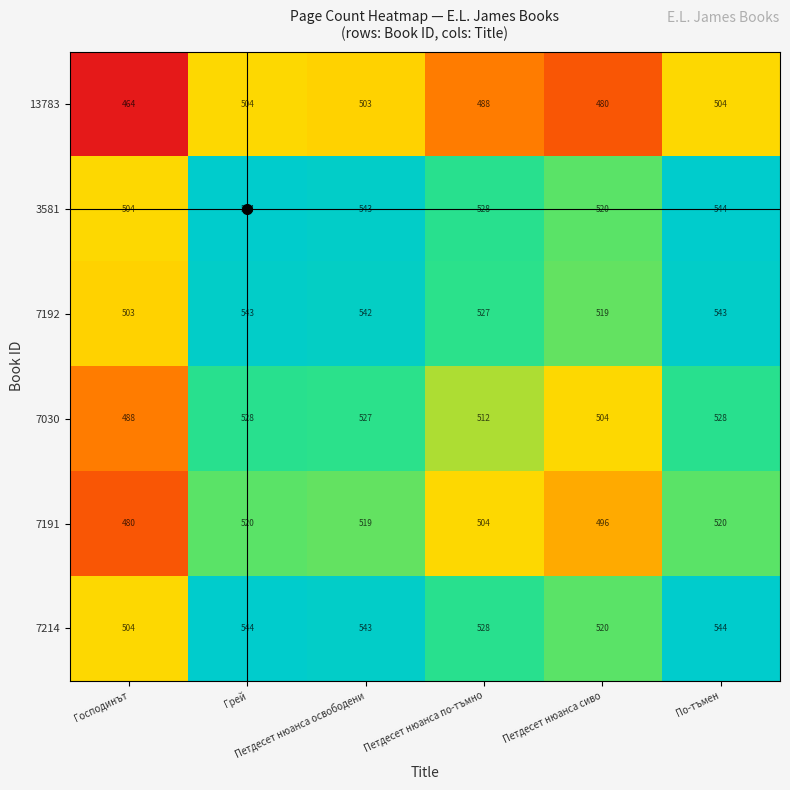

How many data points does each series have?

6